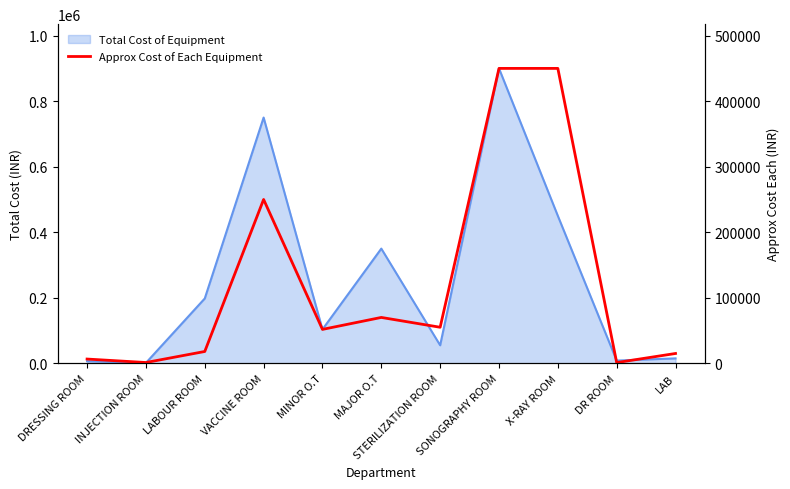

What is the smallest value displayed?

1100